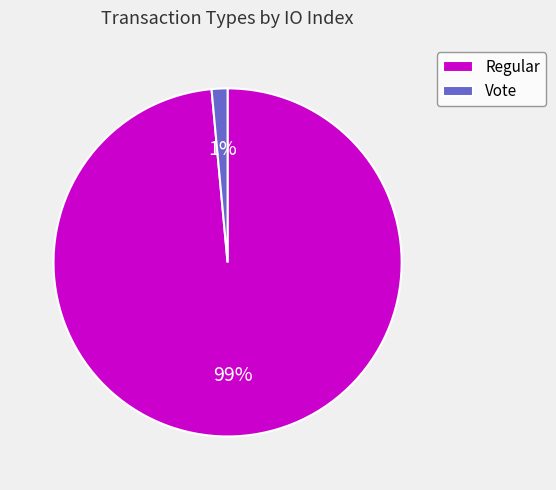

To the nearest percent, what is the combined percentage of Regular and Vote?

100%